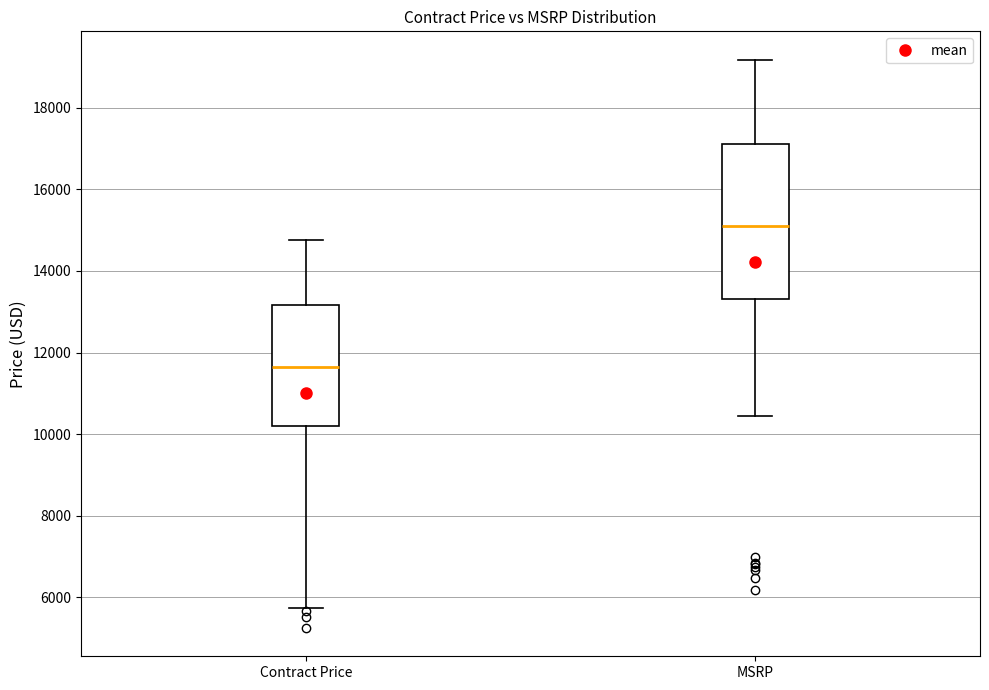

Reading left to right, read every box against the y-axis: the position of its median line, the range the box covers, and the ends of its whiskers. The values are not printed on the chart, so give them approximately, as read against the axis.

Contract Price: median 11600, box 10200 to 13200, whiskers 5800 to 14800
MSRP: median 15200, box 13400 to 17200, whiskers 10400 to 19200